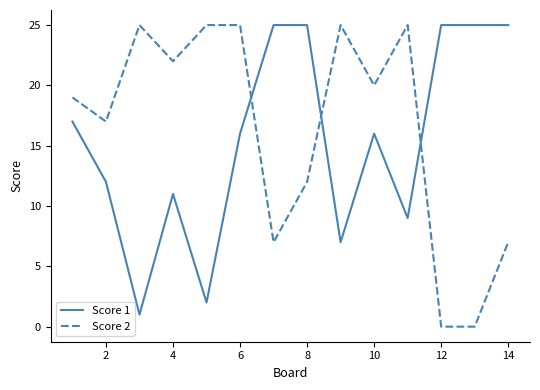

After their last crossing, which series has the higher values: Score 2 or Score 1?

Score 1